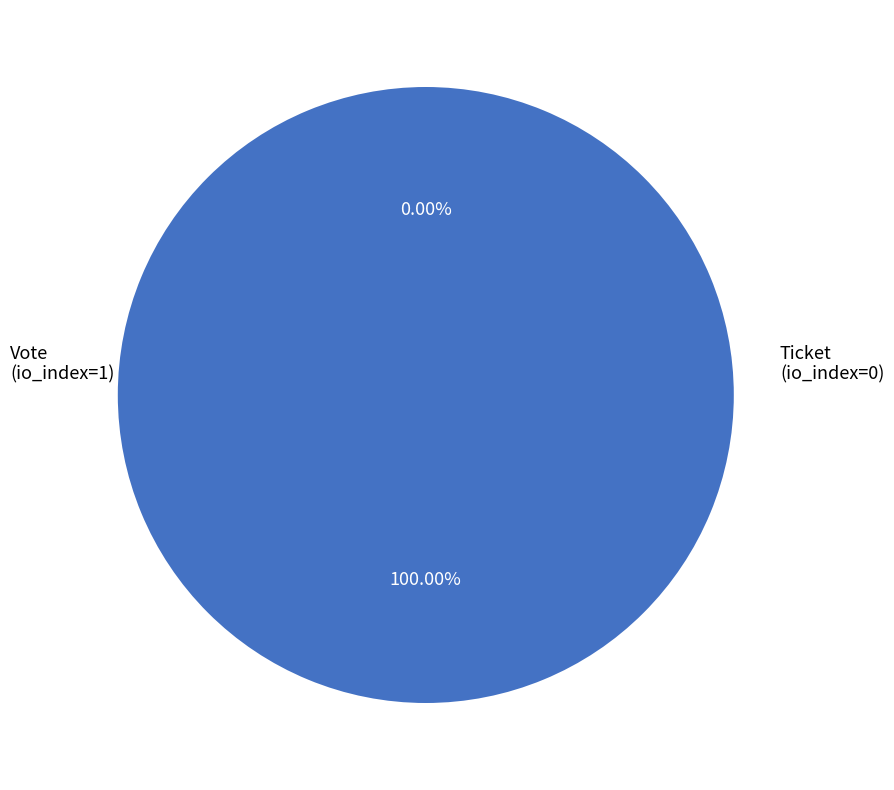

What is the change in value from Vote (io_index=1) to Ticket (io_index=0)?

-1